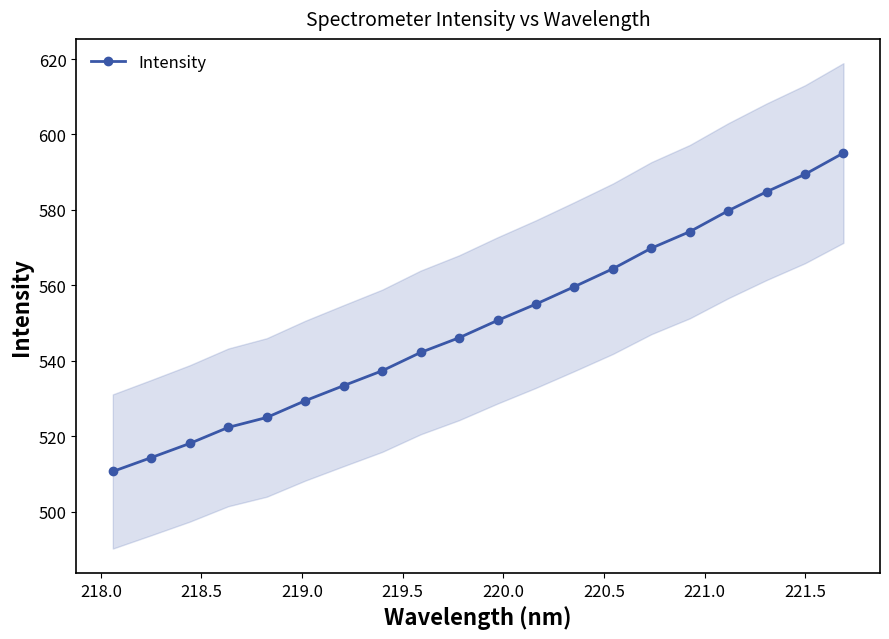

What is the lowest value of the Intensity series?

510.7